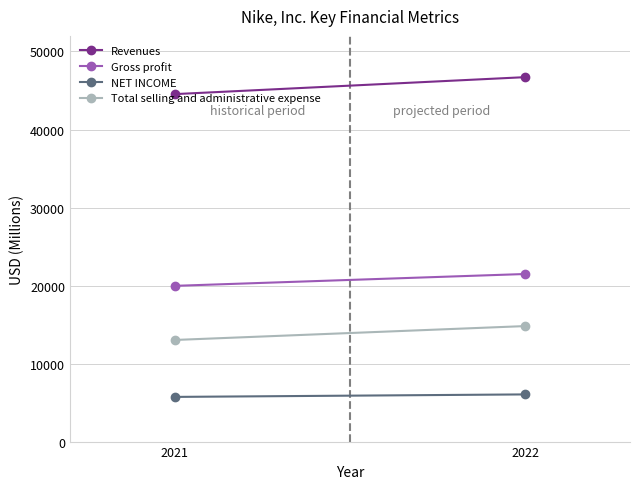

Reading left to right, extract all data points from this chart.

Revenues: 2021=44538	2022=46710
Gross profit: 2021=19962	2022=21479
NET INCOME: 2021=5727	2022=6046
Total selling and administrative expense: 2021=13025	2022=14804